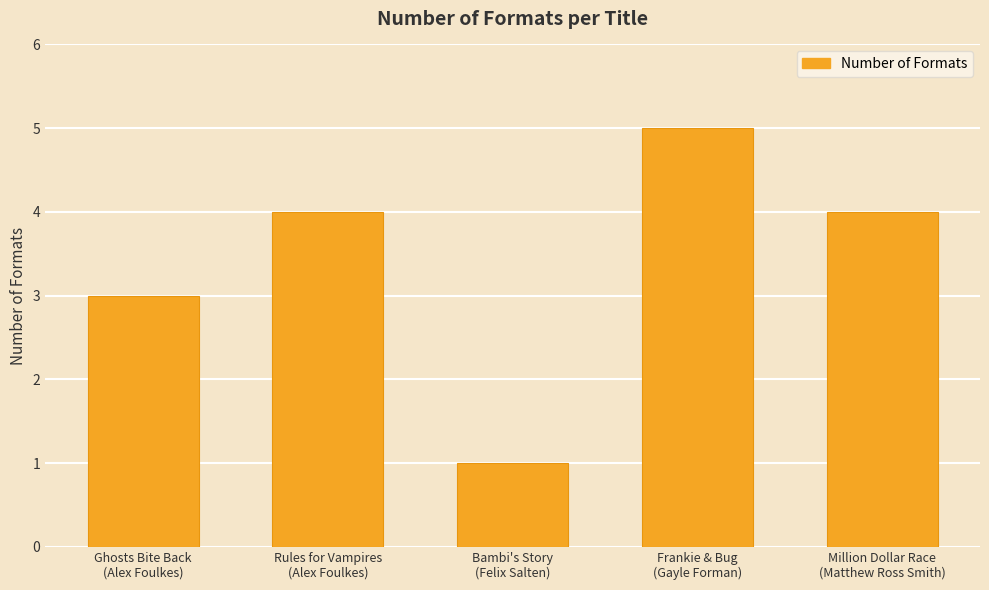

What is the minimum value shown in the chart?

1